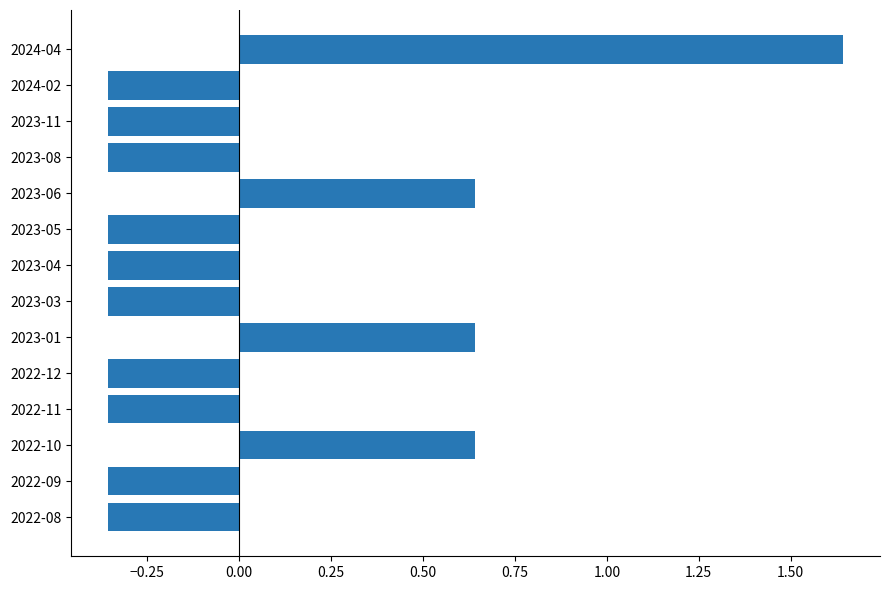

What is the change in value from 2022-12 to 2024-04?

+2.0